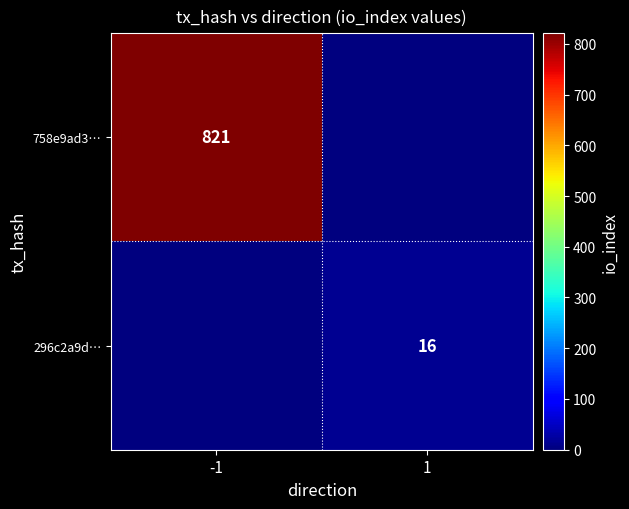

True or false: 758e9ad3… has a value of 176 at -1.

False